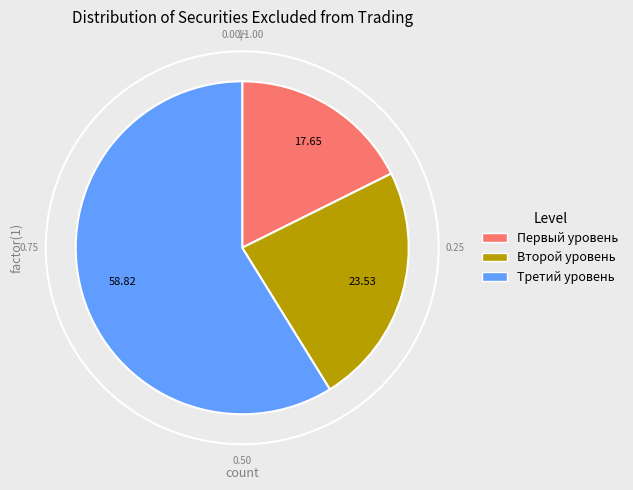

To the nearest percent, what is the difference between the largest and smallest slice percentages?

41%